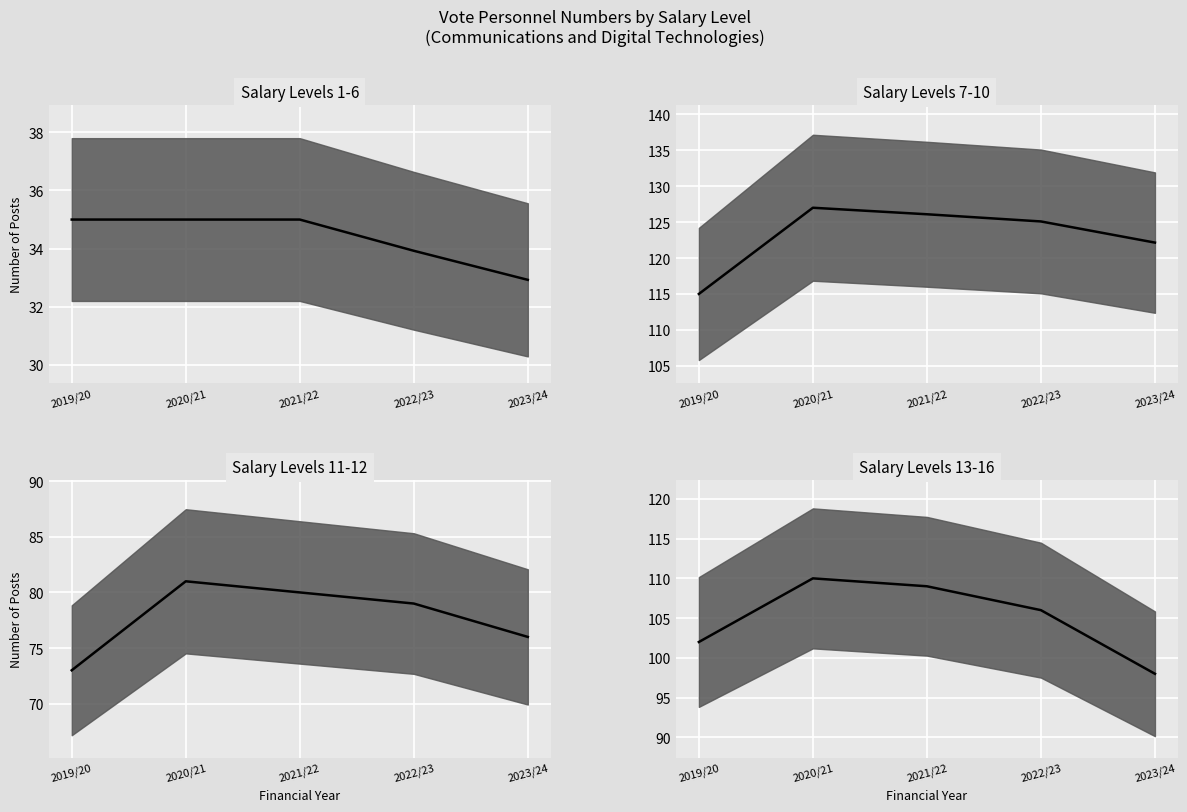

What is the label of the 1st point from the left?

2019/20